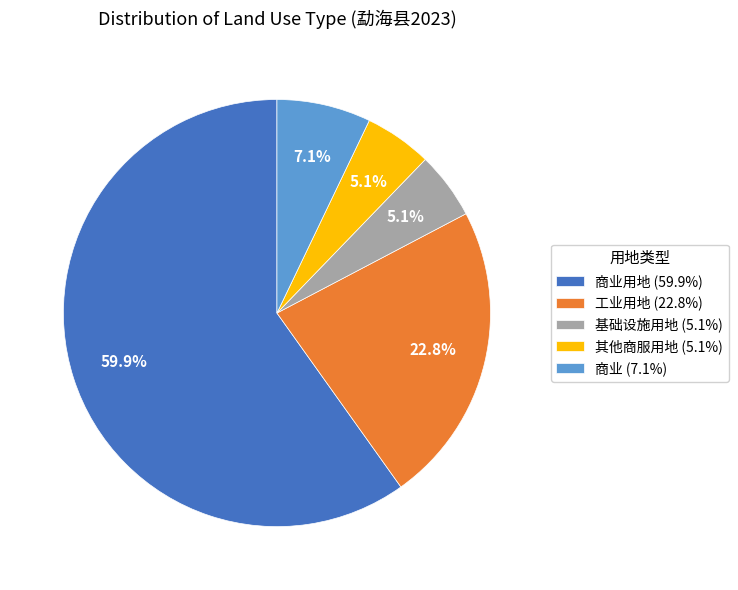

To the nearest percent, what is the average slice percentage?

20%